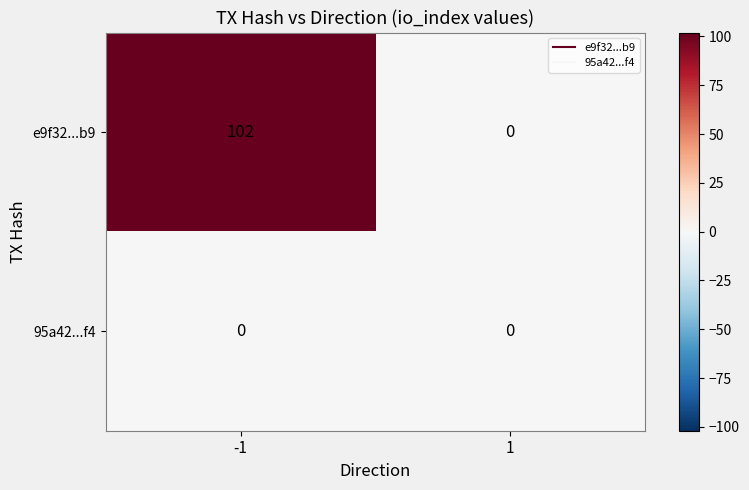

Rank the series by their average value, from lowest to highest.

95a42...f4, e9f32...b9